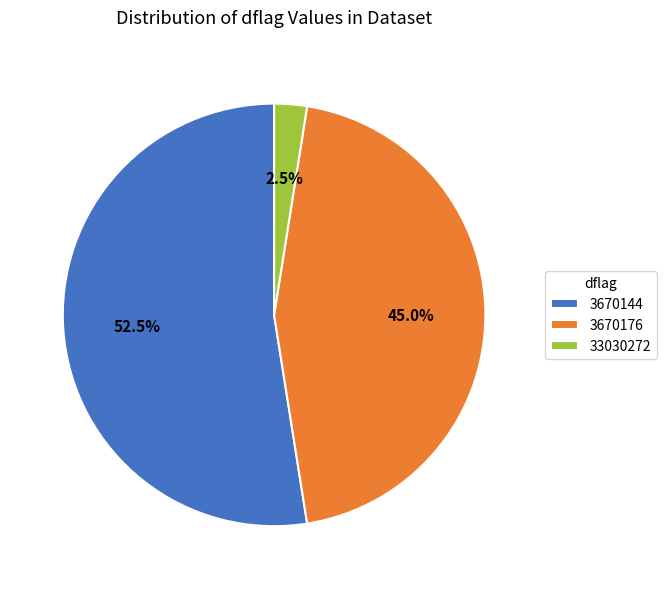

Which category has the biggest portion of the pie?

3670144